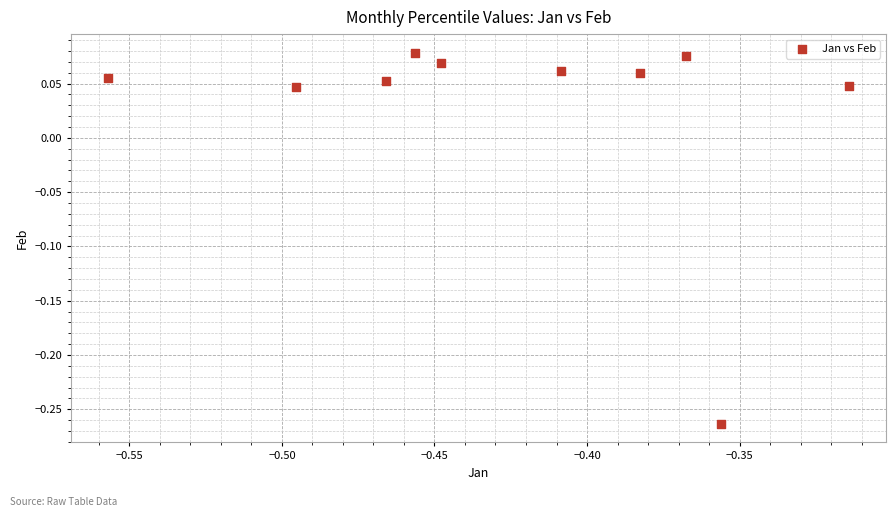

What is the average X value?

-0.4